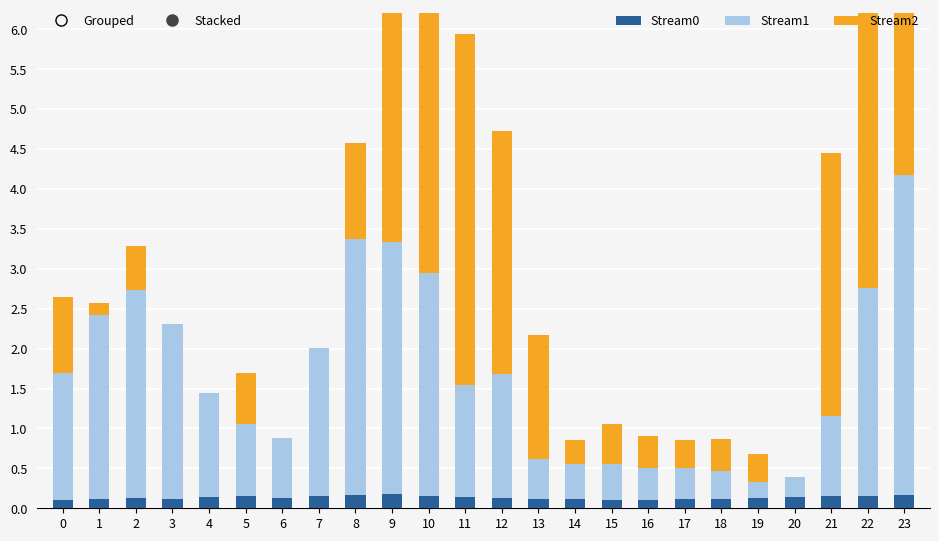

What is the value of the Stream1 bar at the 10th from the left?

3.1